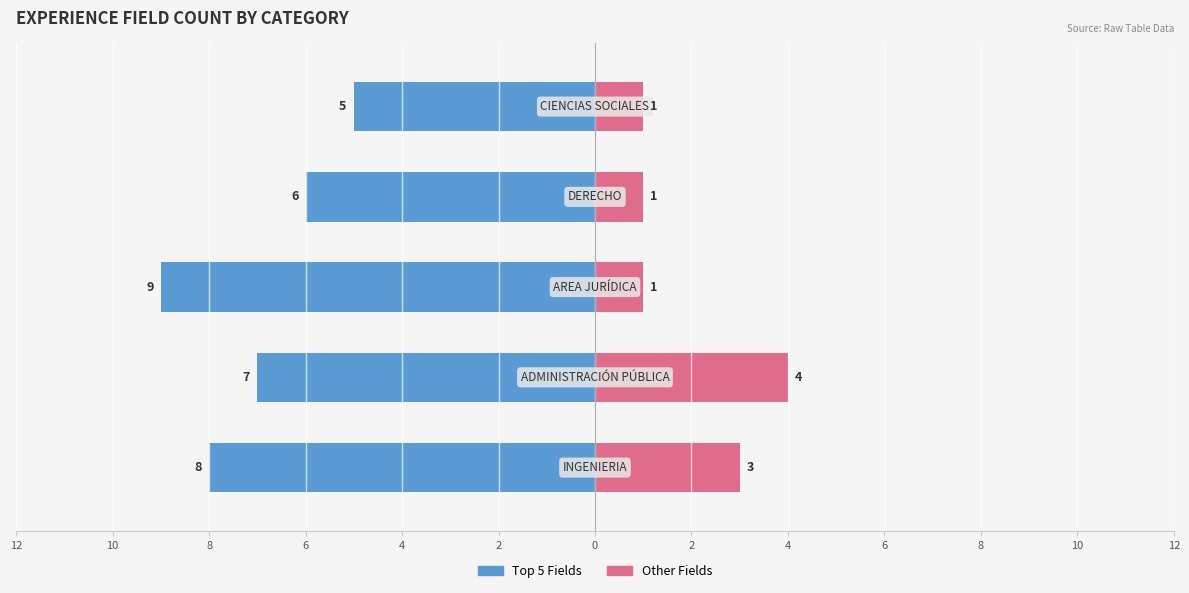

How many distinct data groups are displayed?

2